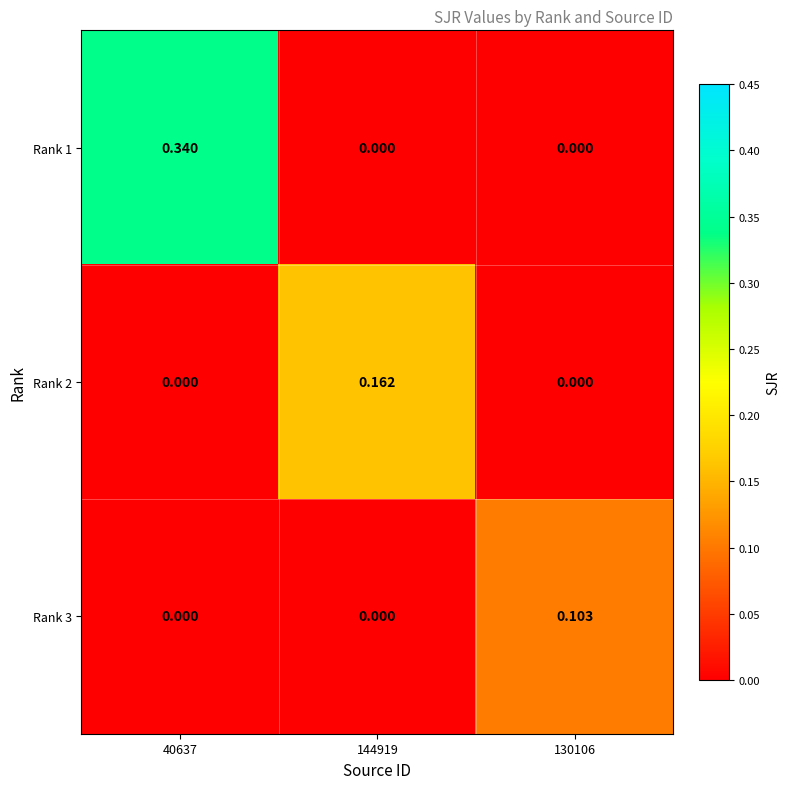

Is the value of Rank 2 at 144919 greater than the value of Rank 3 at 130106?

Yes